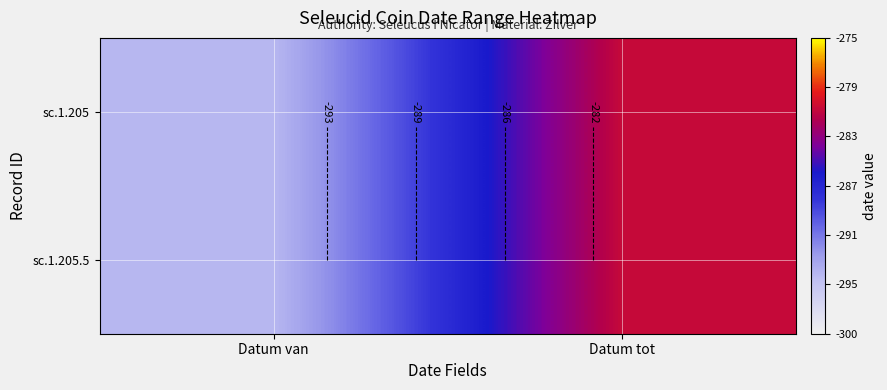

At how many categories does at least one series exceed -288?

1